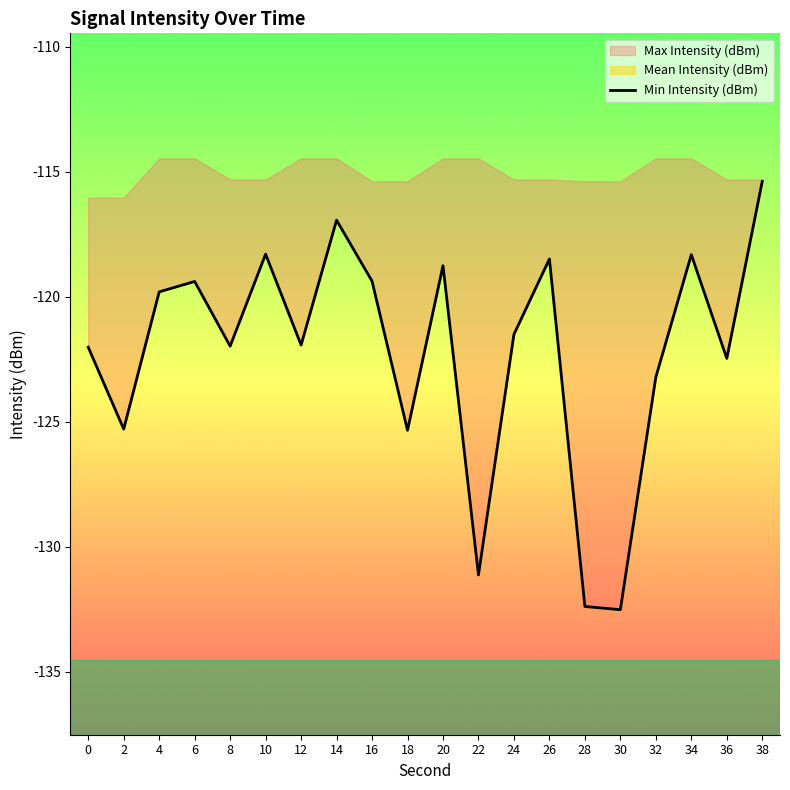

At which label is the value closest to -123?

32